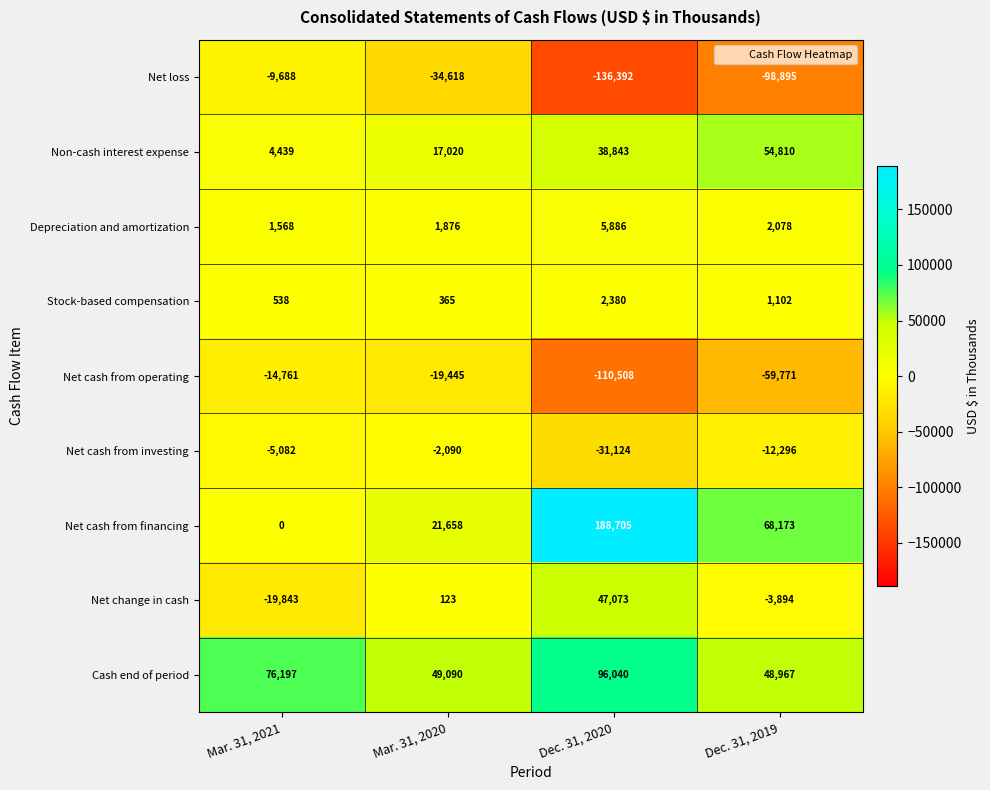

The value of Stock-based compensation at Mar. 31, 2020 is 516. True or false?

False